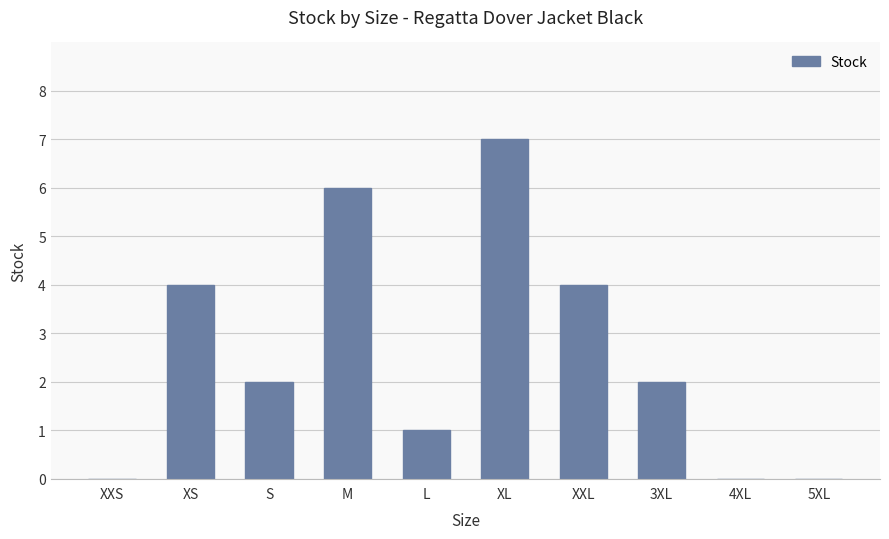

What is the sum of all values?

26